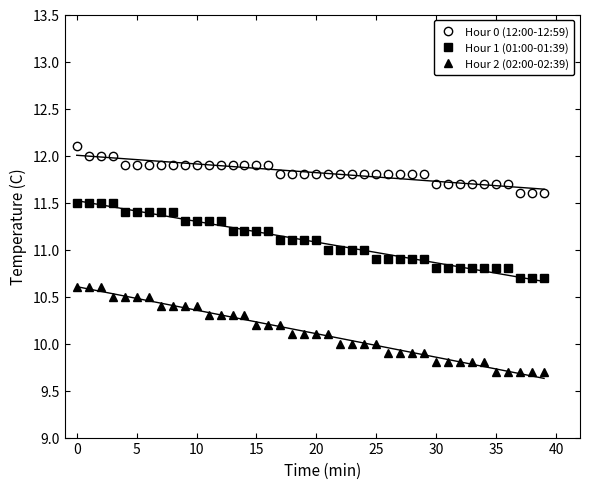

True or false: Hour 1 (01:00-01:39) and Hour 0 (12:00-12:59) cross at least once.

False